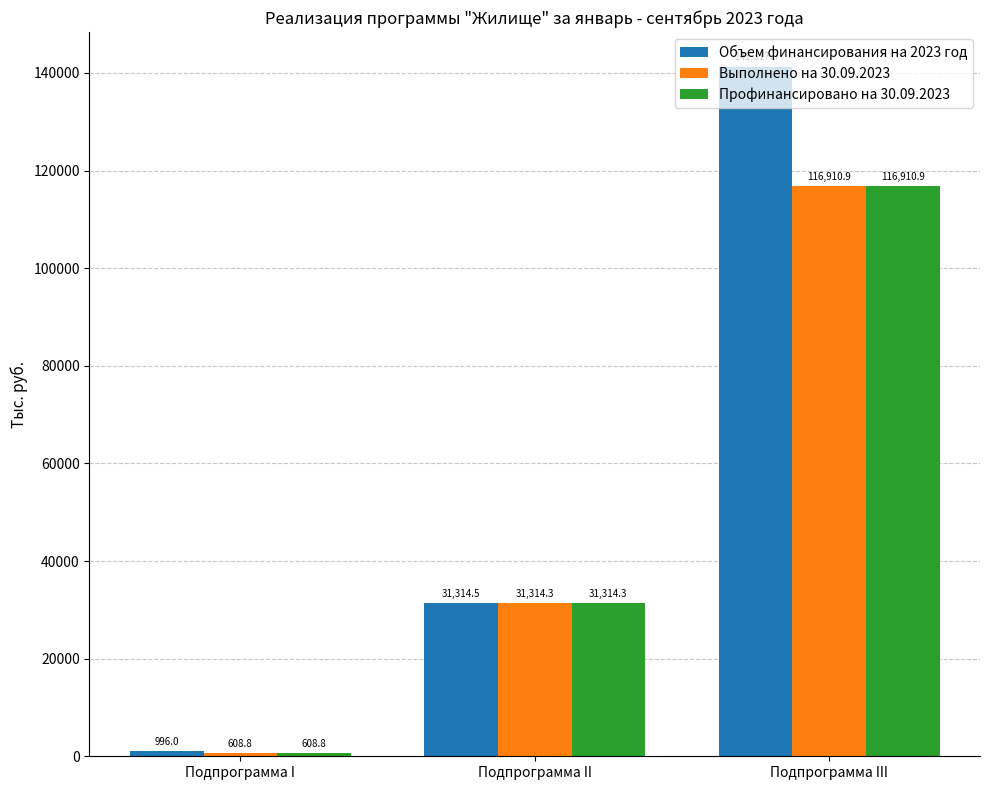

Is it true that Объем финансирования на 2023 год equals 996.0 at Подпрограмма I?

True